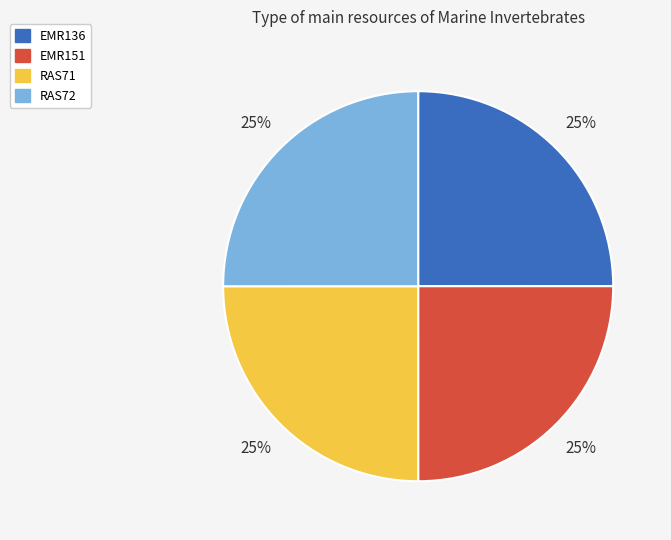

True or false: EMR151 accounts for 38% of the total.

False